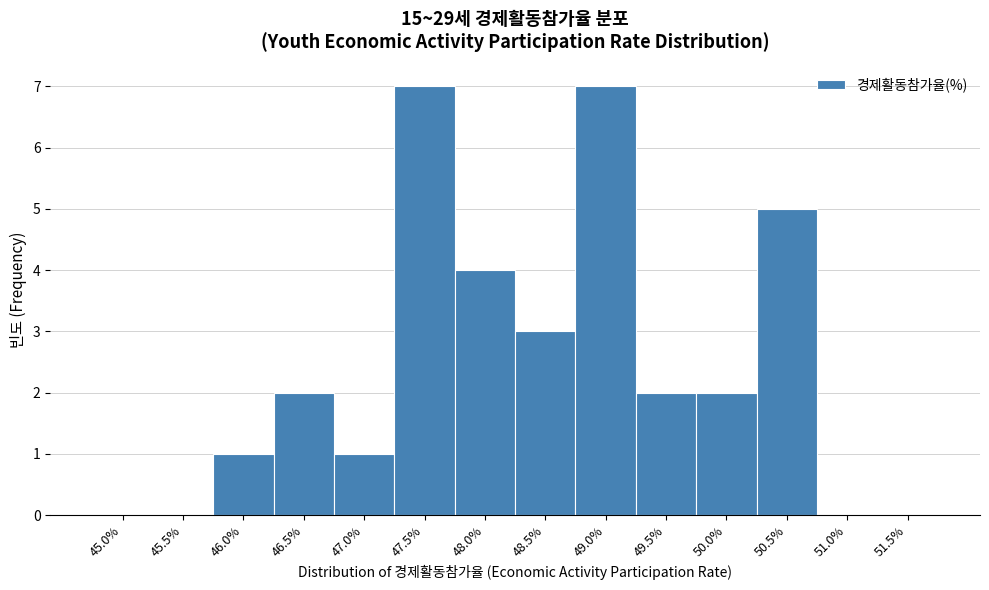

Reading right to left, extract all data points from this chart.

51.5%=0	51.0%=0	50.5%=5	50.0%=2	49.5%=2	49.0%=7	48.5%=3	48.0%=4	47.5%=7	47.0%=1	46.5%=2	46.0%=1	45.5%=0	45.0%=0